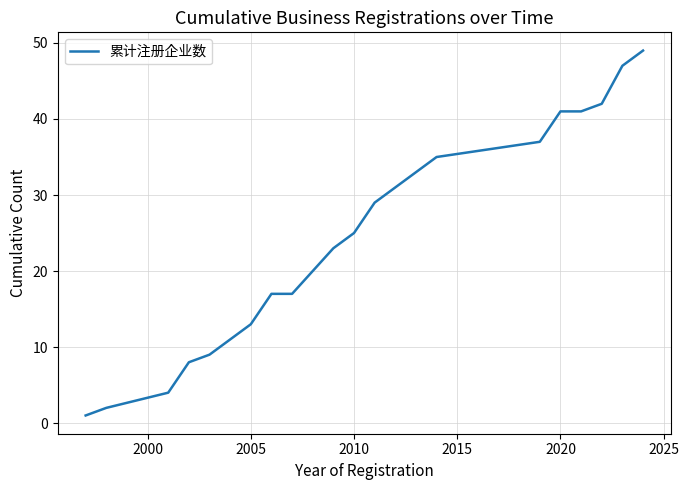

What is the difference between the maximum and minimum values?

48